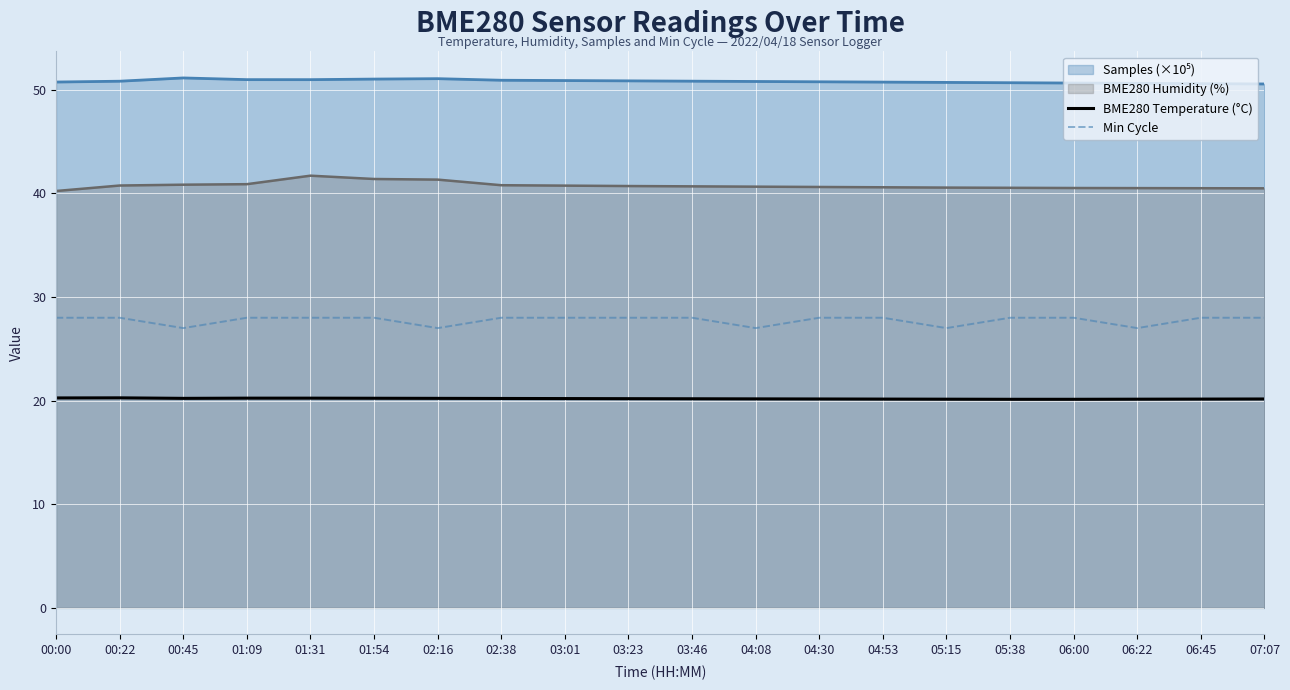

What position from the left is 06:22?

18